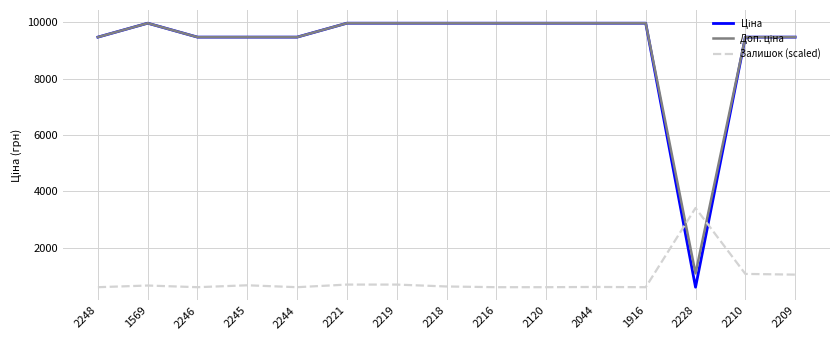

What is the difference between the highest and lowest values at 2216?

9385.1